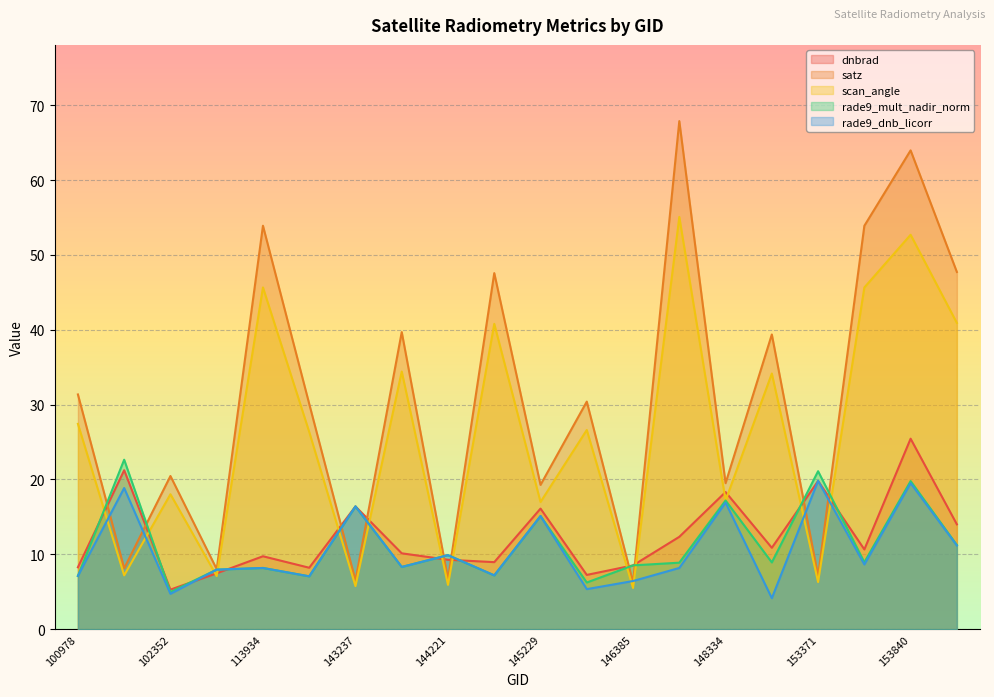

Which series has the widest spread of values?

satz